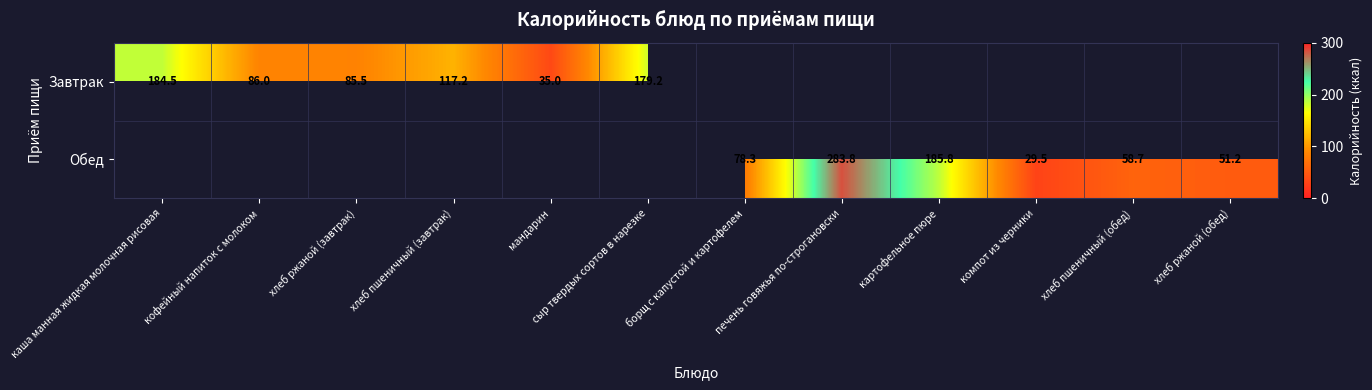

The Обед series shows 17.9 at хлеб ржаной (обед). True or false?

False